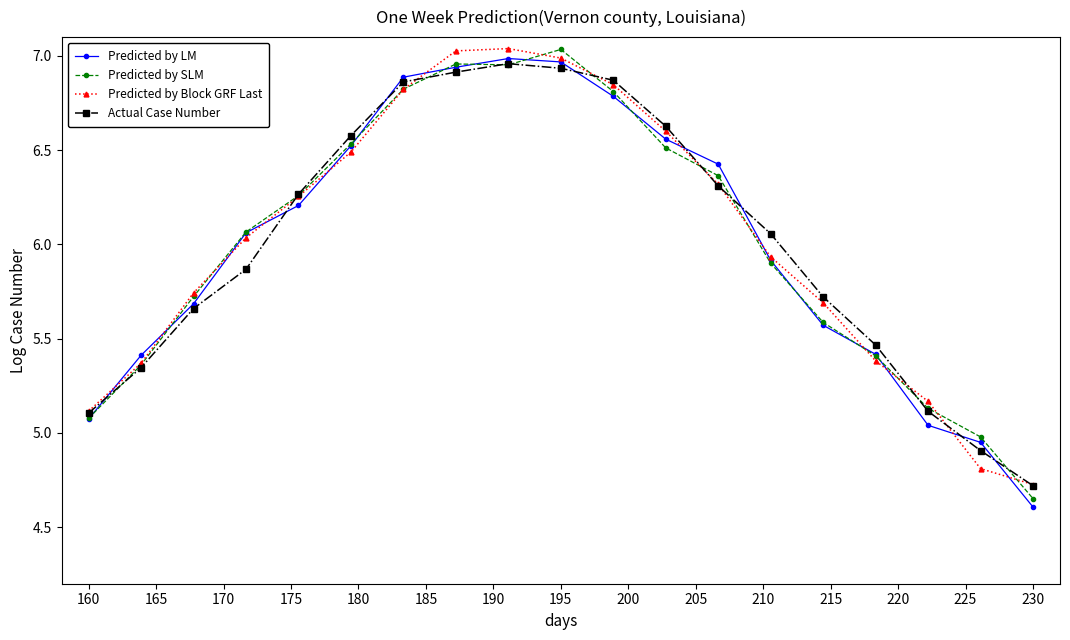

What is the smallest value displayed?

4.6